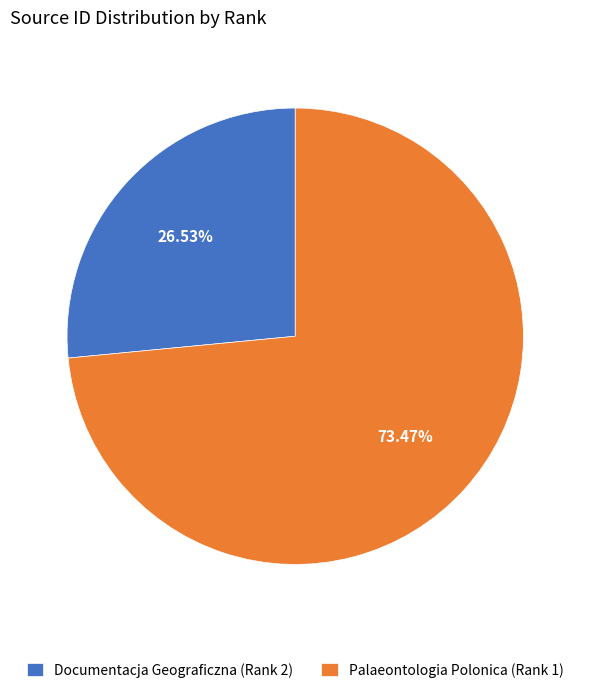

What percentage is the Palaeontologia Polonica (Rank 1) slice, to the nearest percent?

73%